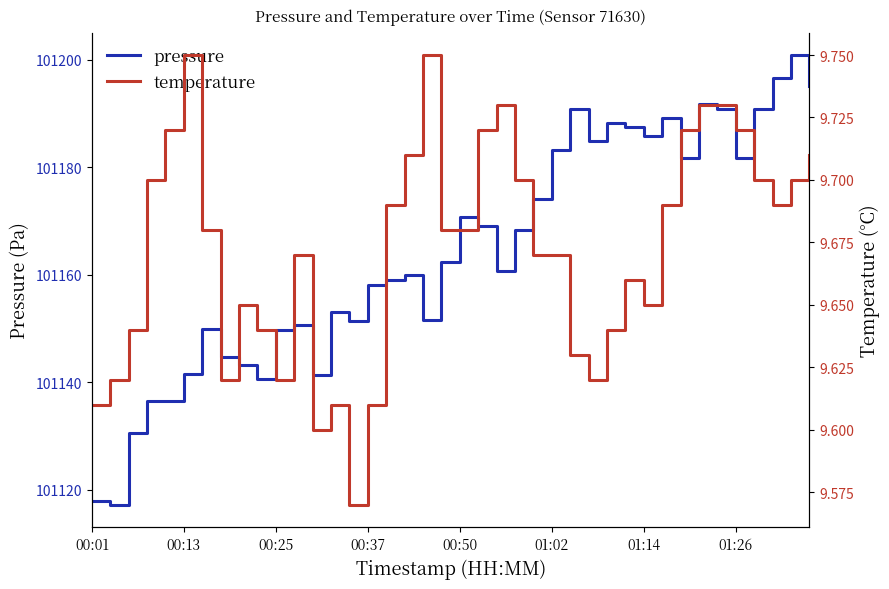

Which has a higher value, 17 or 9?

17